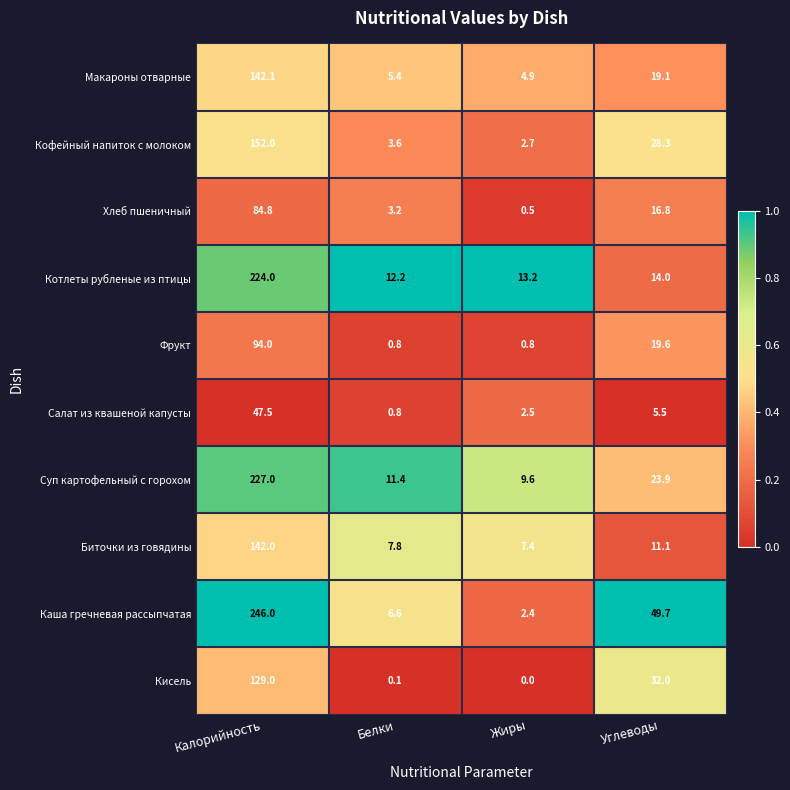

The Каша гречневая рассыпчатая series shows 9.1 at Белки. True or false?

False